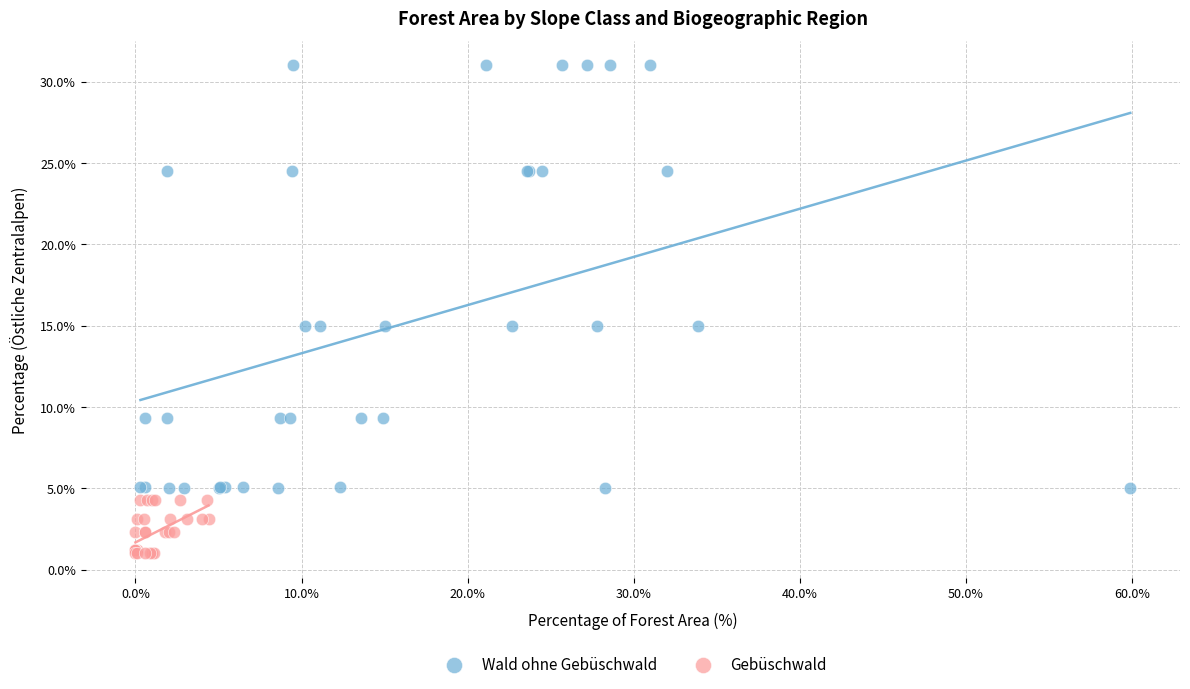

Which series has the widest spread of Y values?

Wald ohne Gebüschwald